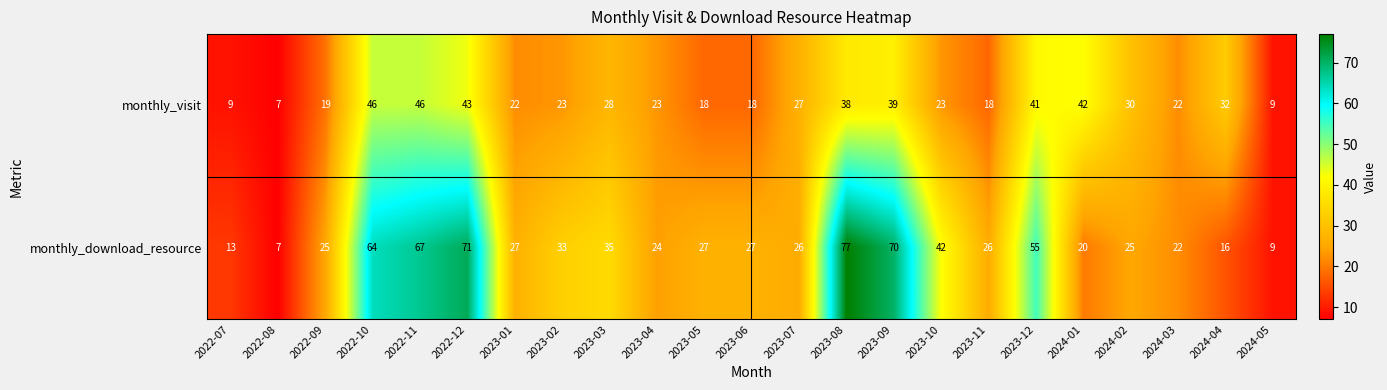

Rank the series at 2023-07 from highest to lowest value.

monthly_visit, monthly_download_resource